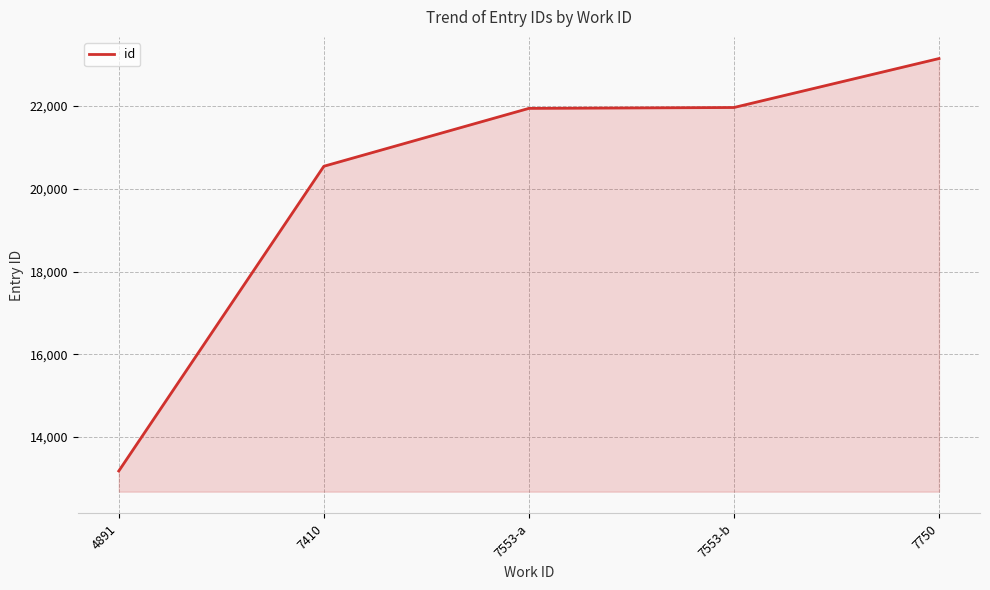

How many values are below 21942?

2